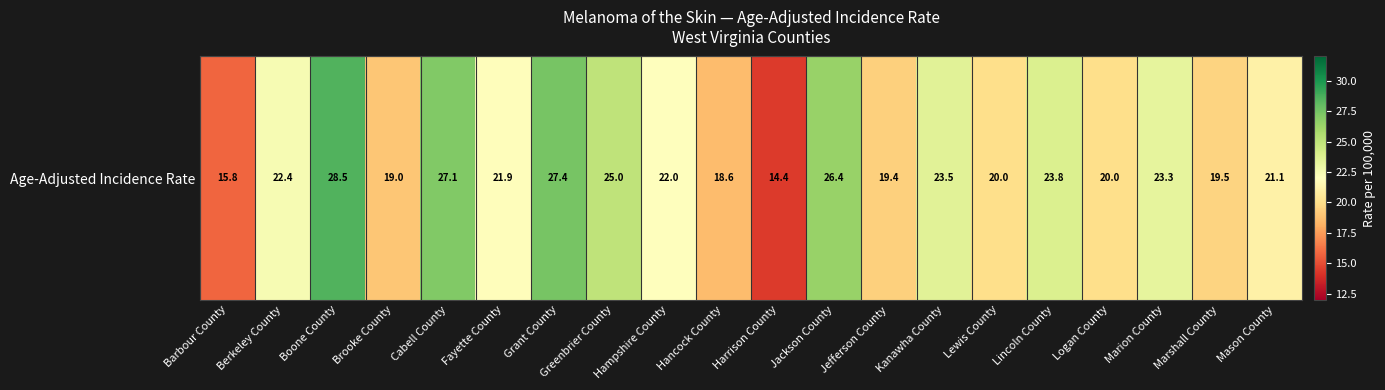

Reading right to left, list all the values displayed in this chart.

21.1	19.5	23.3	20.0	23.8	20.0	23.5	19.4	26.4	14.4	18.6	22.0	25.0	27.4	21.9	27.1	19.0	28.5	22.4	15.8